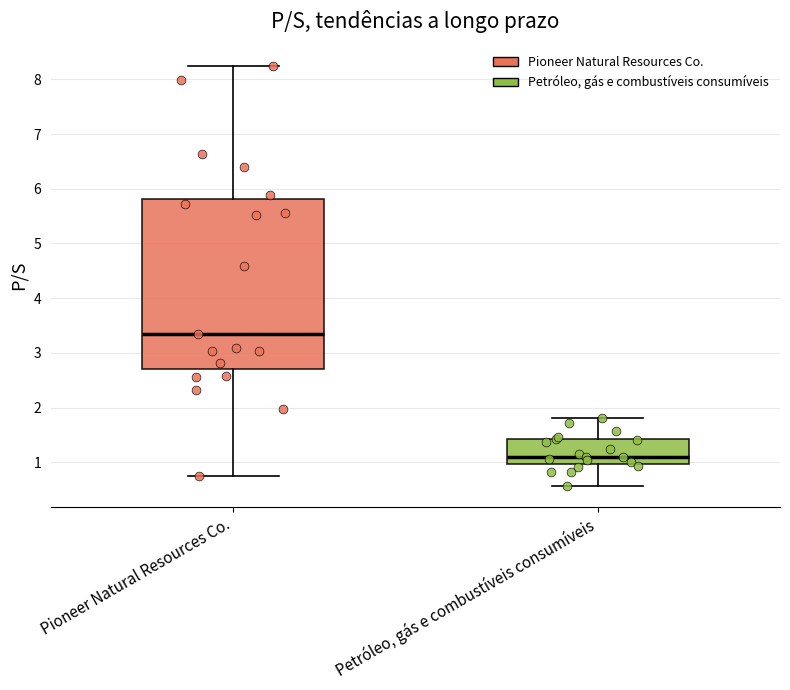

Which box's median line is the lowest?

Petróleo, gás e combustíveis consumíveis